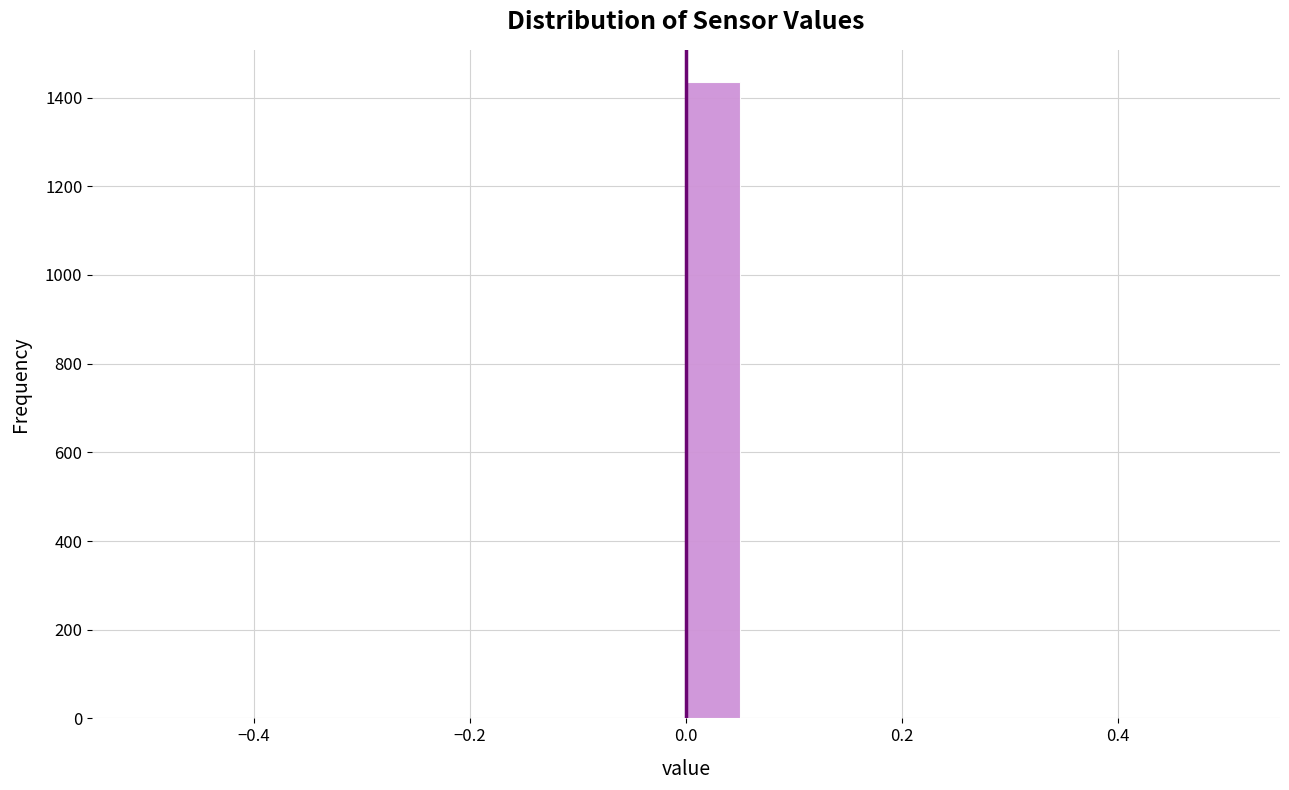

Read against the x-axis, roughly where is the centre of the tallest bar?

0.02